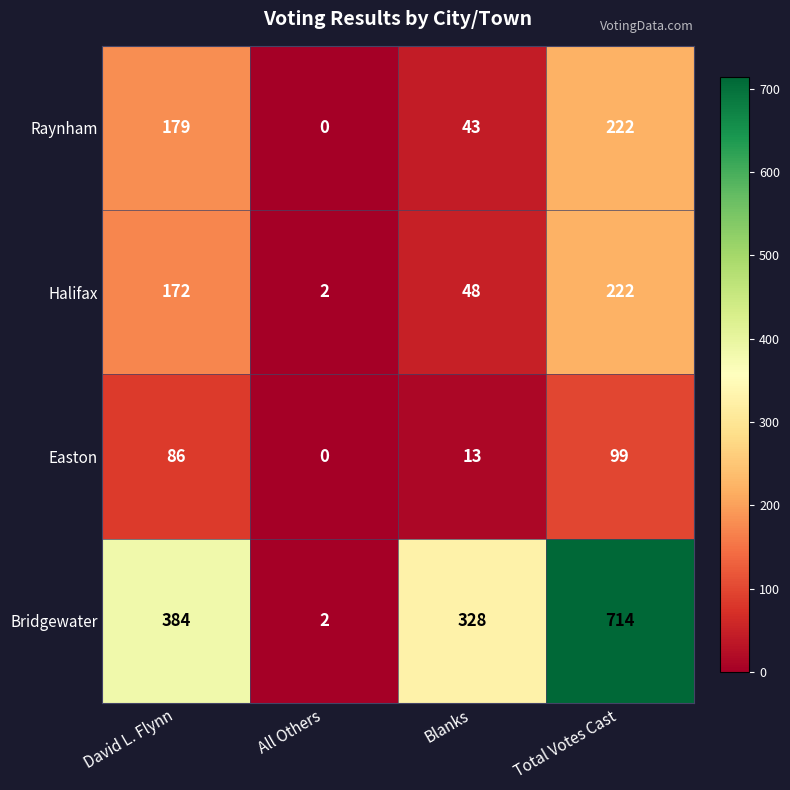

List the labels in order of Raynham value, smallest first.

All Others, Blanks, David L. Flynn, Total Votes Cast